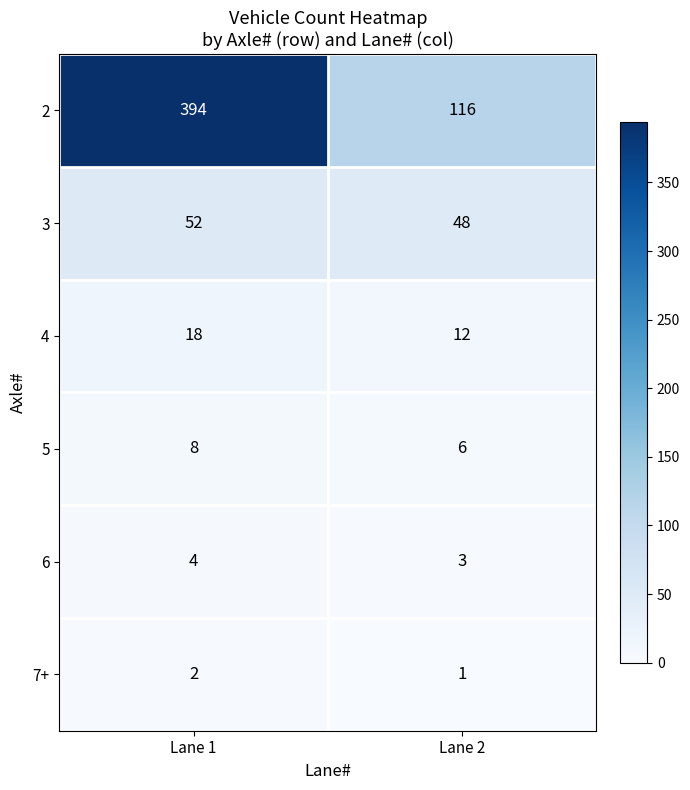

List the series in order of their peak value, lowest first.

7+, 6, 5, 4, 3, 2